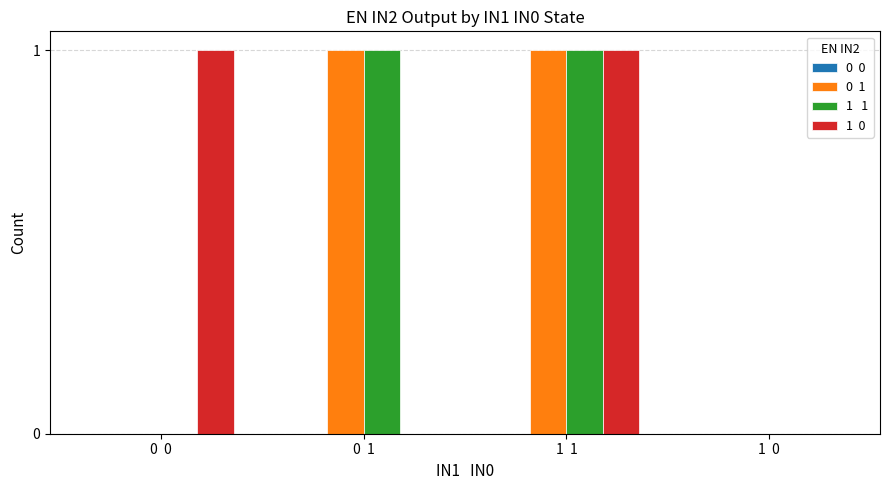

At which category is the sum across all series the highest?

1  1